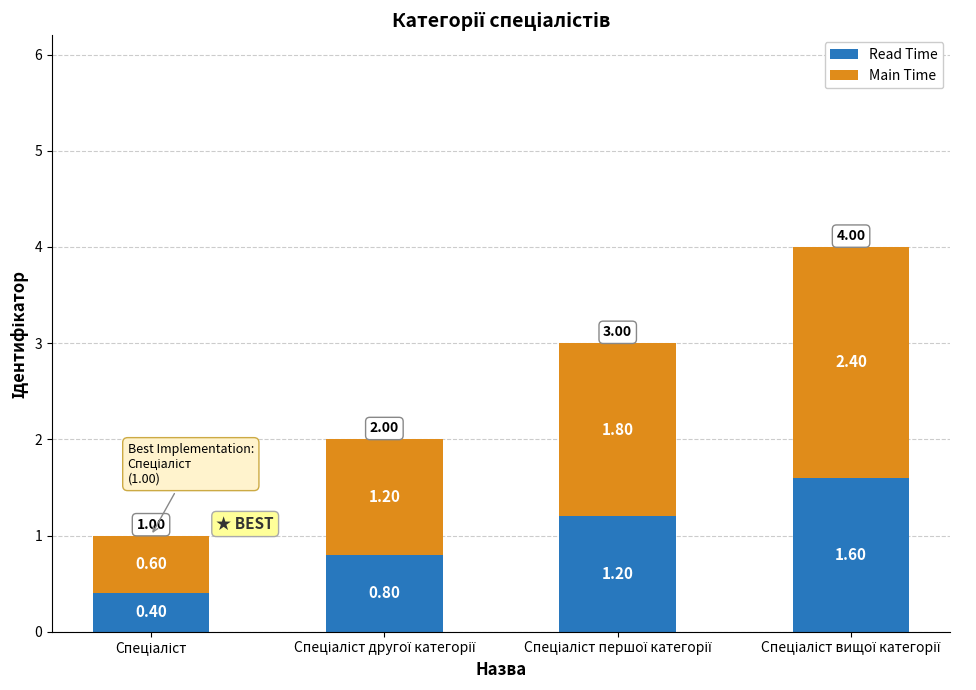

What is the average value of the Read Time series?

1.0